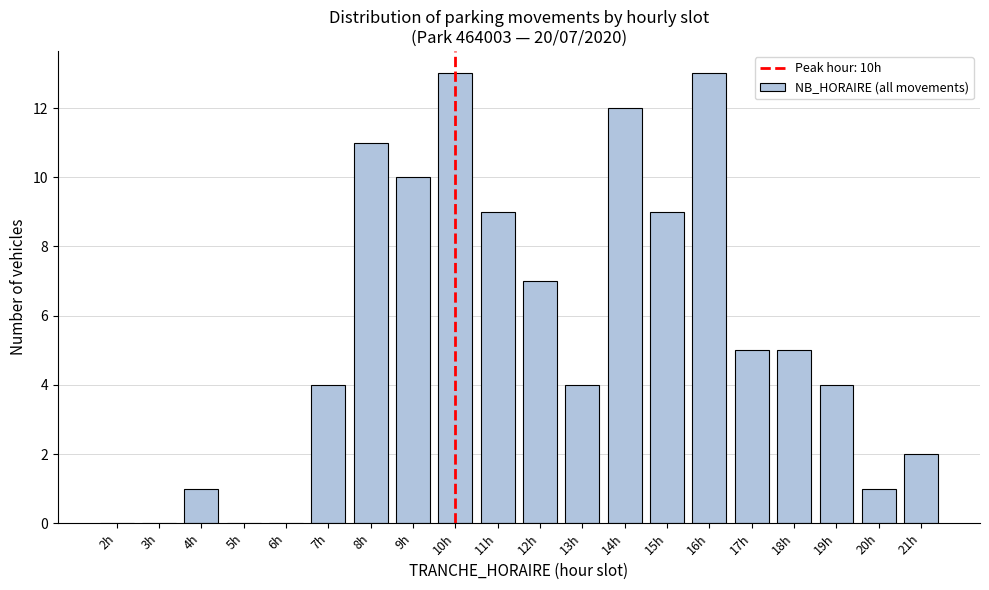

Reading right to left, extract all data points from this chart.

21h=2	20h=1	19h=4	18h=5	17h=5	16h=13	15h=9	14h=12	13h=4	12h=7	11h=9	10h=13	9h=10	8h=11	7h=4	6h=0	5h=0	4h=1	3h=0	2h=0